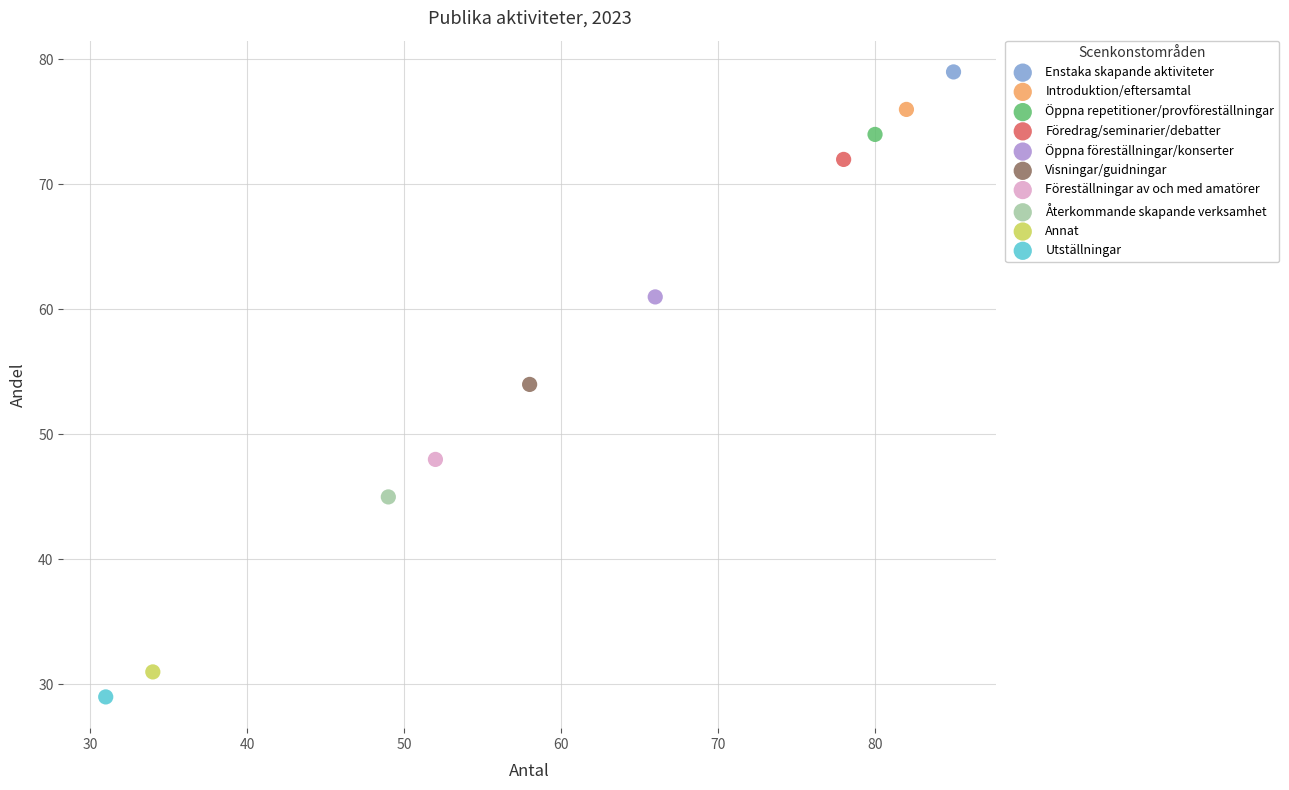

What are all the series names shown in the legend?

Enstaka skapande aktiviteter, Introduktion/eftersamtal, Öppna repetitioner/provföreställningar, Föredrag/seminarier/debatter, Öppna föreställningar/konserter, Visningar/guidningar, Föreställningar av och med amatörer, Återkommande skapande verksamhet, Annat, Utställningar